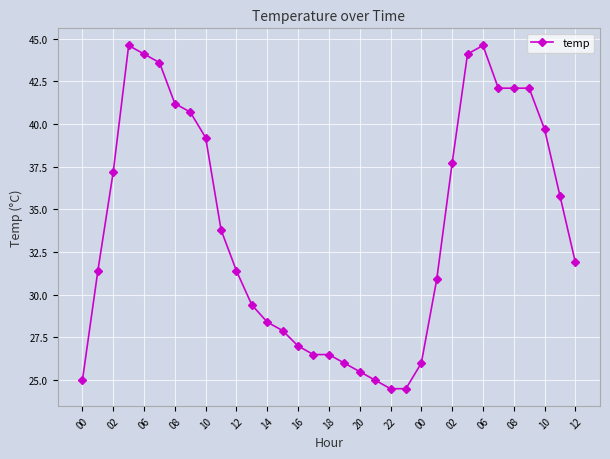

True or false: the data has more than 0 interior local peaks.

True